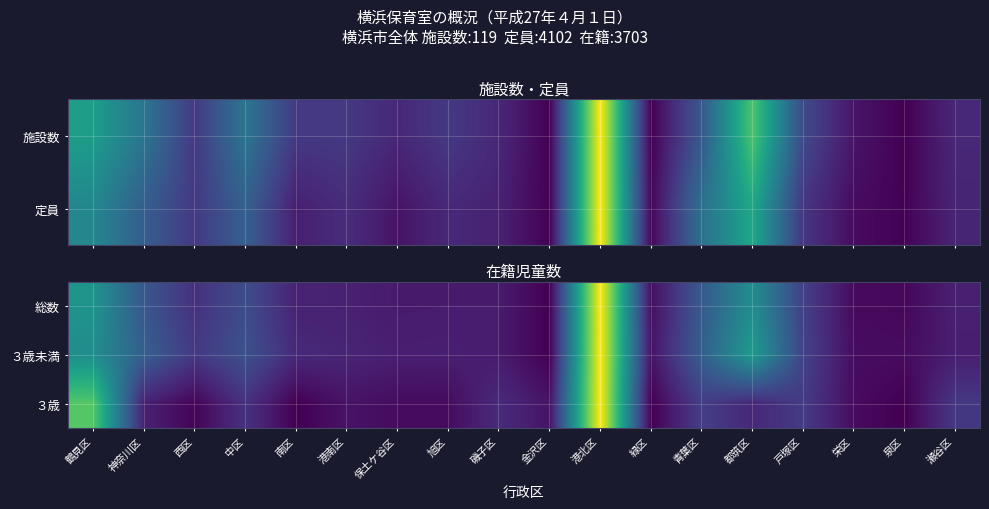

True or false: ３歳未満 has a value of 1.8 at 港北区.

False